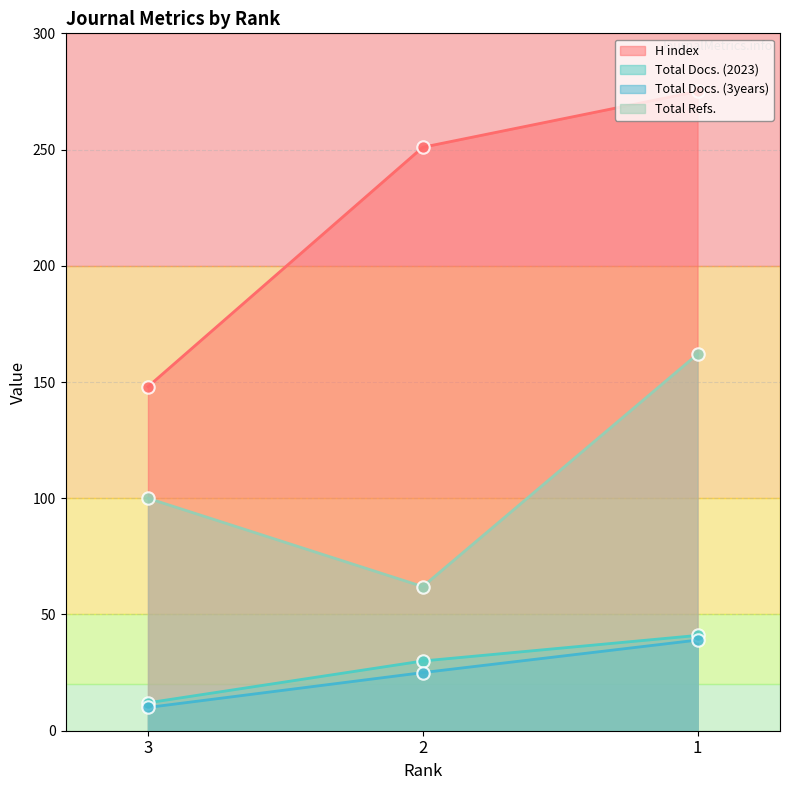

Which series reaches the minimum Y coordinate?

Total Docs. (3years)